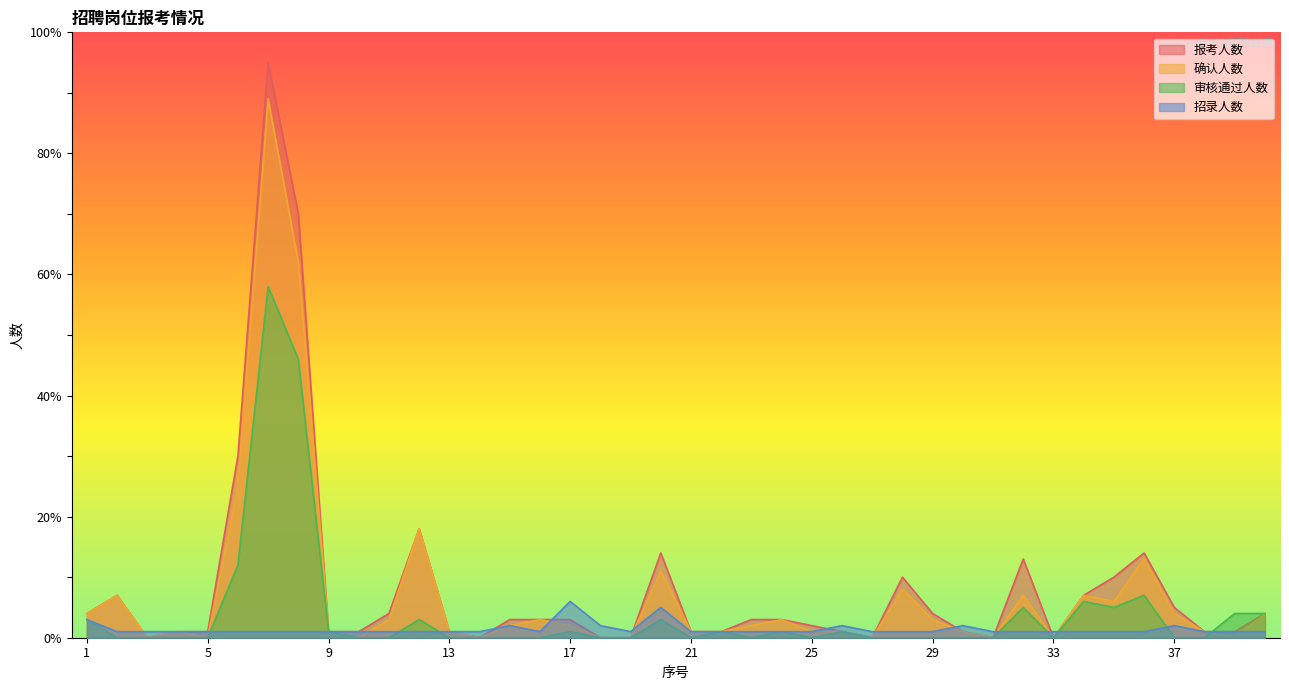

What is the difference between the 招录人数 values at 20 and 9?

4